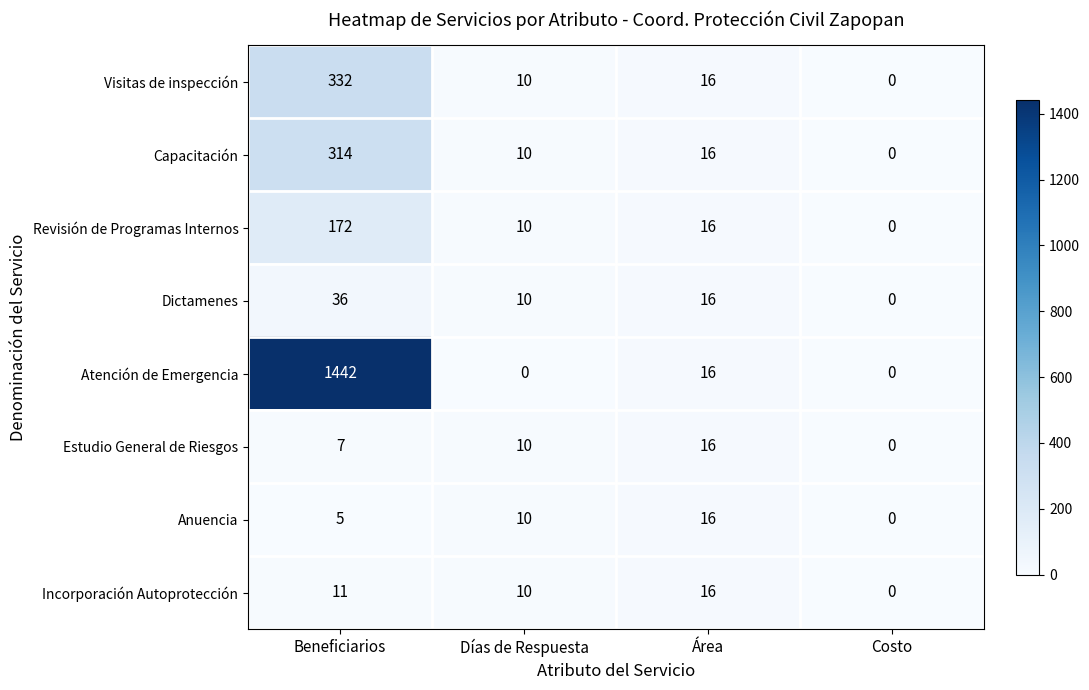

Rank the series at Beneficiarios from highest to lowest value.

Atención de Emergencia, Visitas de inspección, Capacitación, Revisión de Programas Internos, Dictamenes, Incorporación Autoprotección, Estudio General de Riesgos, Anuencia